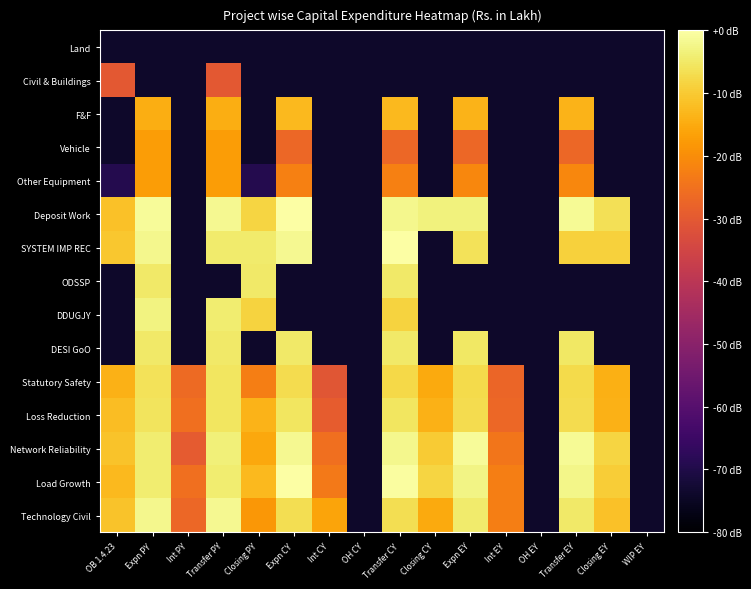

Reading left to right, what are all the values shown in this chart?

Land: OB 1.4.23=-74.0	Expn PY=-74.0	Int PY=-74.0	Transfer PY=-74.0	Closing PY=-74.0	Expn CY=-74.0	Int CY=-74.0	OH CY=-74.0	Transfer CY=-74.0	Closing CY=-74.0	Expn EY=-74.0	Int EY=-74.0	OH EY=-74.0	Transfer EY=-74.0	Closing EY=-74.0	WIP EY=-74.0
Civil & Buildings: OB 1.4.23=-30.1	Expn PY=-74.0	Int PY=-74.0	Transfer PY=-30.1	Closing PY=-74.0	Expn CY=-74.0	Int CY=-74.0	OH CY=-74.0	Transfer CY=-74.0	Closing CY=-74.0	Expn EY=-74.0	Int EY=-74.0	OH EY=-74.0	Transfer EY=-74.0	Closing EY=-74.0	WIP EY=-74.0
F&F: OB 1.4.23=-74.0	Expn PY=-14.4	Int PY=-74.0	Transfer PY=-14.4	Closing PY=-74.0	Expn CY=-12.6	Int CY=-74.0	OH CY=-74.0	Transfer CY=-12.6	Closing CY=-74.0	Expn EY=-13.6	Int EY=-74.0	OH EY=-74.0	Transfer EY=-13.6	Closing EY=-74.0	WIP EY=-74.0
Vehicle: OB 1.4.23=-74.0	Expn PY=-17.4	Int PY=-74.0	Transfer PY=-17.4	Closing PY=-74.0	Expn CY=-27.0	Int CY=-74.0	OH CY=-74.0	Transfer CY=-27.0	Closing CY=-74.0	Expn EY=-27.0	Int EY=-74.0	OH EY=-74.0	Transfer EY=-27.0	Closing EY=-74.0	WIP EY=-74.0
Other Equipment: OB 1.4.23=-69.2	Expn PY=-17.4	Int PY=-74.0	Transfer PY=-17.4	Closing PY=-69.2	Expn CY=-22.3	Int CY=-74.0	OH CY=-74.0	Transfer CY=-22.3	Closing CY=-74.0	Expn EY=-21.0	Int EY=-74.0	OH EY=-74.0	Transfer EY=-21.0	Closing EY=-74.0	WIP EY=-74.0
Deposit Work: OB 1.4.23=-11.3	Expn PY=-1.1	Int PY=-74.0	Transfer PY=-1.6	Closing PY=-8.2	Expn CY=-0.2	Int CY=-74.0	OH CY=-74.0	Transfer CY=-2.0	Closing CY=-3.2	Expn EY=-3.3	Int EY=-74.0	OH EY=-74.0	Transfer EY=-1.4	Closing EY=-6.3	WIP EY=-74.0
SYSTEM IMP REC: OB 1.4.23=-10.5	Expn PY=-2.1	Int PY=-74.0	Transfer PY=-4.4	Closing PY=-4.6	Expn CY=-1.9	Int CY=-74.0	OH CY=-74.0	Transfer CY=-0.0	Closing CY=-74.0	Expn EY=-6.0	Int EY=-74.0	OH EY=-74.0	Transfer EY=-9.0	Closing EY=-9.0	WIP EY=-74.0
ODSSP: OB 1.4.23=-74.0	Expn PY=-5.0	Int PY=-74.0	Transfer PY=-74.0	Closing PY=-5.0	Expn CY=-74.0	Int CY=-74.0	OH CY=-74.0	Transfer CY=-5.0	Closing CY=-74.0	Expn EY=-74.0	Int EY=-74.0	OH EY=-74.0	Transfer EY=-74.0	Closing EY=-74.0	WIP EY=-74.0
DDUGJY: OB 1.4.23=-74.0	Expn PY=-2.8	Int PY=-74.0	Transfer PY=-4.1	Closing PY=-8.7	Expn CY=-74.0	Int CY=-74.0	OH CY=-74.0	Transfer CY=-8.7	Closing CY=-74.0	Expn EY=-74.0	Int EY=-74.0	OH EY=-74.0	Transfer EY=-74.0	Closing EY=-74.0	WIP EY=-74.0
DESI GoO: OB 1.4.23=-74.0	Expn PY=-4.8	Int PY=-74.0	Transfer PY=-4.8	Closing PY=-74.0	Expn CY=-4.9	Int CY=-74.0	OH CY=-74.0	Transfer CY=-4.9	Closing CY=-74.0	Expn EY=-5.3	Int EY=-74.0	OH EY=-74.0	Transfer EY=-5.3	Closing EY=-74.0	WIP EY=-74.0
Statutory Safety: OB 1.4.23=-13.8	Expn PY=-5.9	Int PY=-26.5	Transfer PY=-5.3	Closing PY=-22.7	Expn CY=-7.0	Int CY=-30.7	OH CY=-74.0	Transfer CY=-7.5	Closing CY=-15.2	Expn EY=-7.4	Int EY=-27.4	OH EY=-74.0	Transfer EY=-7.5	Closing EY=-14.4	WIP EY=-74.0
Loss Reduction: OB 1.4.23=-11.9	Expn PY=-5.7	Int PY=-25.4	Transfer PY=-5.3	Closing PY=-13.7	Expn CY=-5.6	Int CY=-29.3	OH CY=-74.0	Transfer CY=-5.5	Closing CY=-13.8	Expn EY=-7.0	Int EY=-27.1	OH EY=-74.0	Transfer EY=-6.9	Closing EY=-14.0	WIP EY=-74.0
Network Reliability: OB 1.4.23=-11.1	Expn PY=-4.3	Int PY=-29.6	Transfer PY=-3.7	Closing PY=-15.5	Expn CY=-1.7	Int CY=-25.4	OH CY=-74.0	Transfer CY=-2.2	Closing CY=-9.9	Expn EY=-1.2	Int EY=-24.3	OH EY=-74.0	Transfer EY=-1.5	Closing EY=-8.2	WIP EY=-74.0
Load Growth: OB 1.4.23=-12.8	Expn PY=-4.3	Int PY=-25.3	Transfer PY=-4.3	Closing PY=-12.8	Expn CY=-0.0	Int CY=-23.7	OH CY=-74.0	Transfer CY=-0.4	Closing CY=-8.2	Expn EY=-2.6	Int EY=-22.6	OH EY=-74.0	Transfer EY=-2.3	Closing EY=-9.6	WIP EY=-74.0
Technology Civil: OB 1.4.23=-11.2	Expn PY=-2.1	Int PY=-27.1	Transfer PY=-1.7	Closing PY=-18.4	Expn CY=-6.8	Int CY=-16.0	OH CY=-74.0	Transfer CY=-6.6	Closing CY=-15.0	Expn EY=-4.5	Int EY=-22.8	OH EY=-74.0	Transfer EY=-4.9	Closing EY=-11.5	WIP EY=-74.0